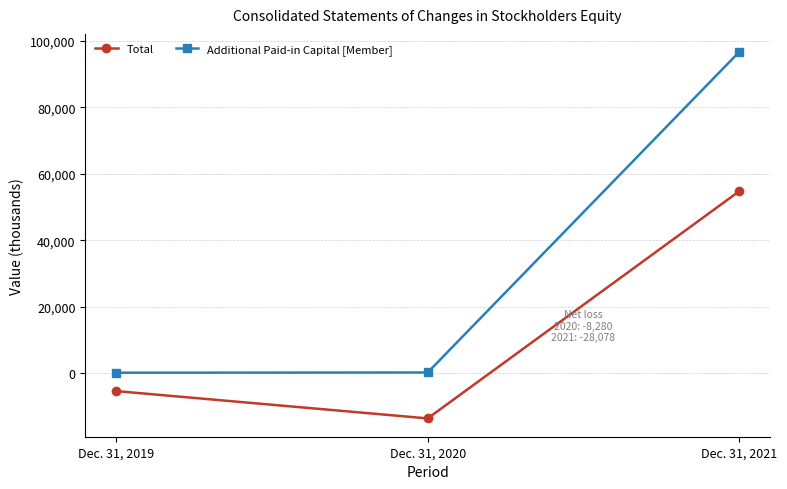

How many lines are shown in the chart?

2